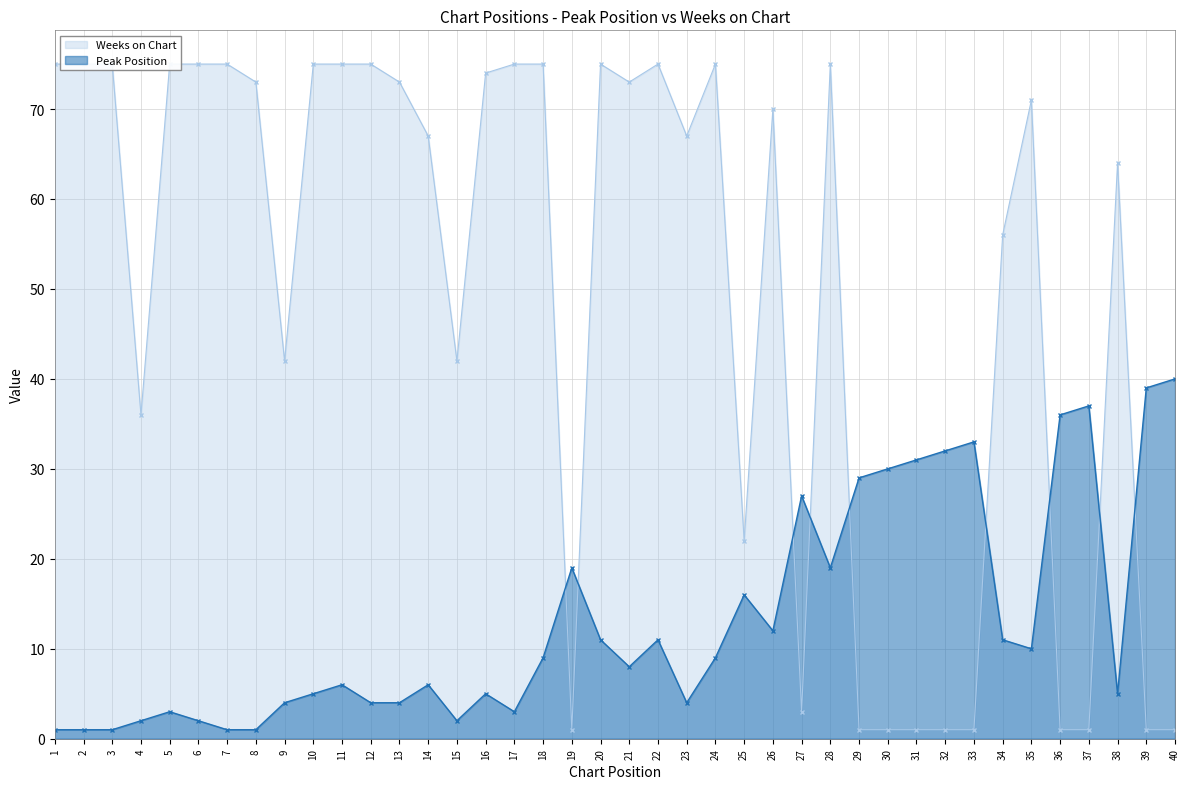

How many interior local valleys does the Weeks on Chart series have?

8